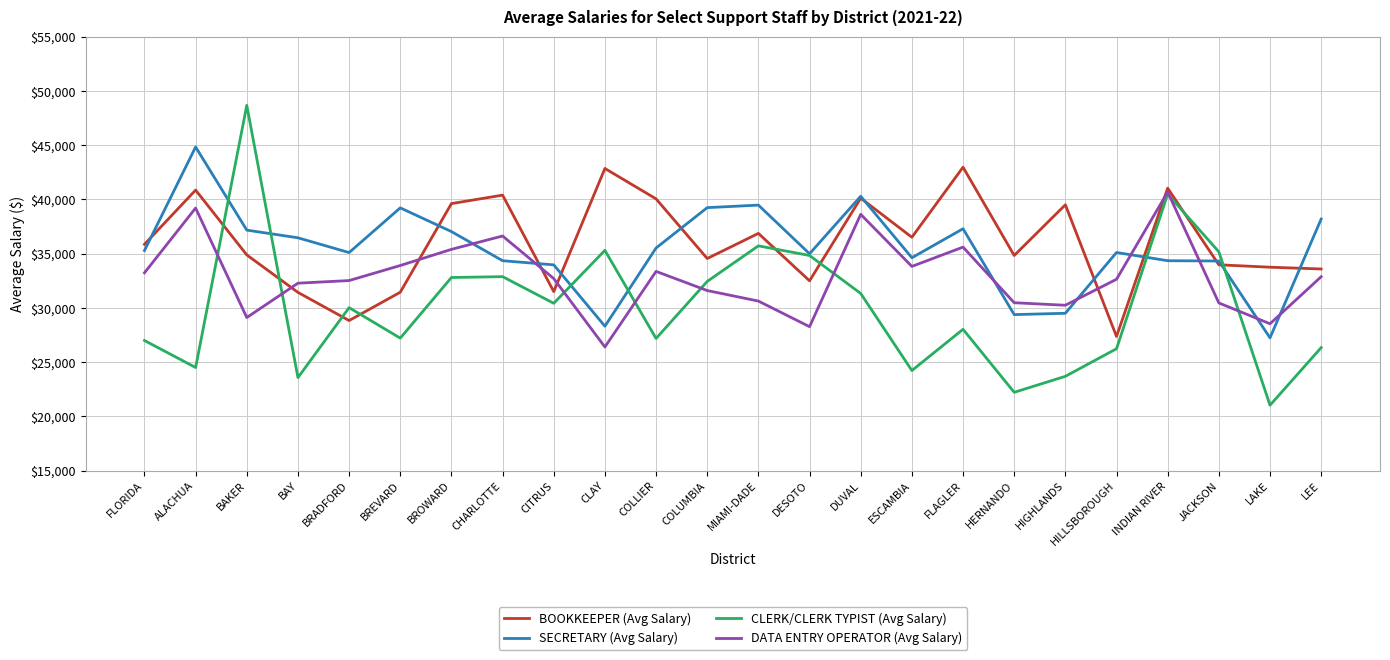

Does the chart display data point markers on the line(s)?

No